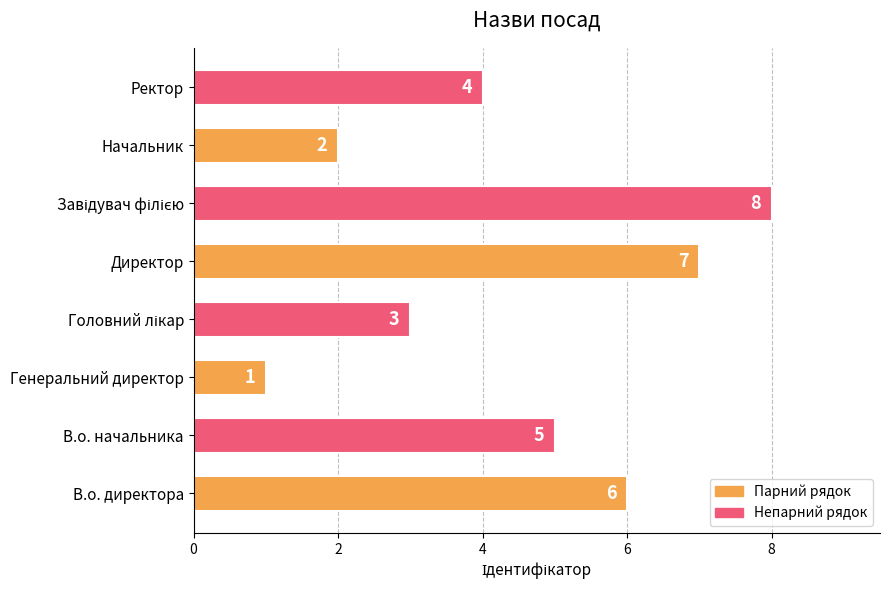

What is the difference between the second highest and minimum values?

6